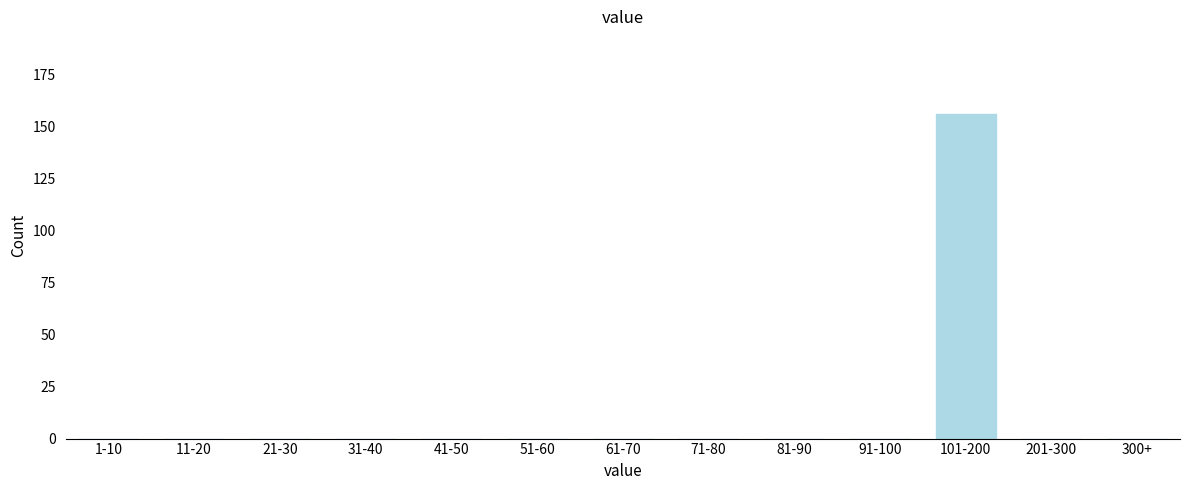

Reading left to right, list all the values displayed in this chart.

1-10=0	11-20=0	21-30=0	31-40=0	41-50=0	51-60=0	61-70=0	71-80=0	81-90=0	91-100=0	101-200=156	201-300=0	300+=0